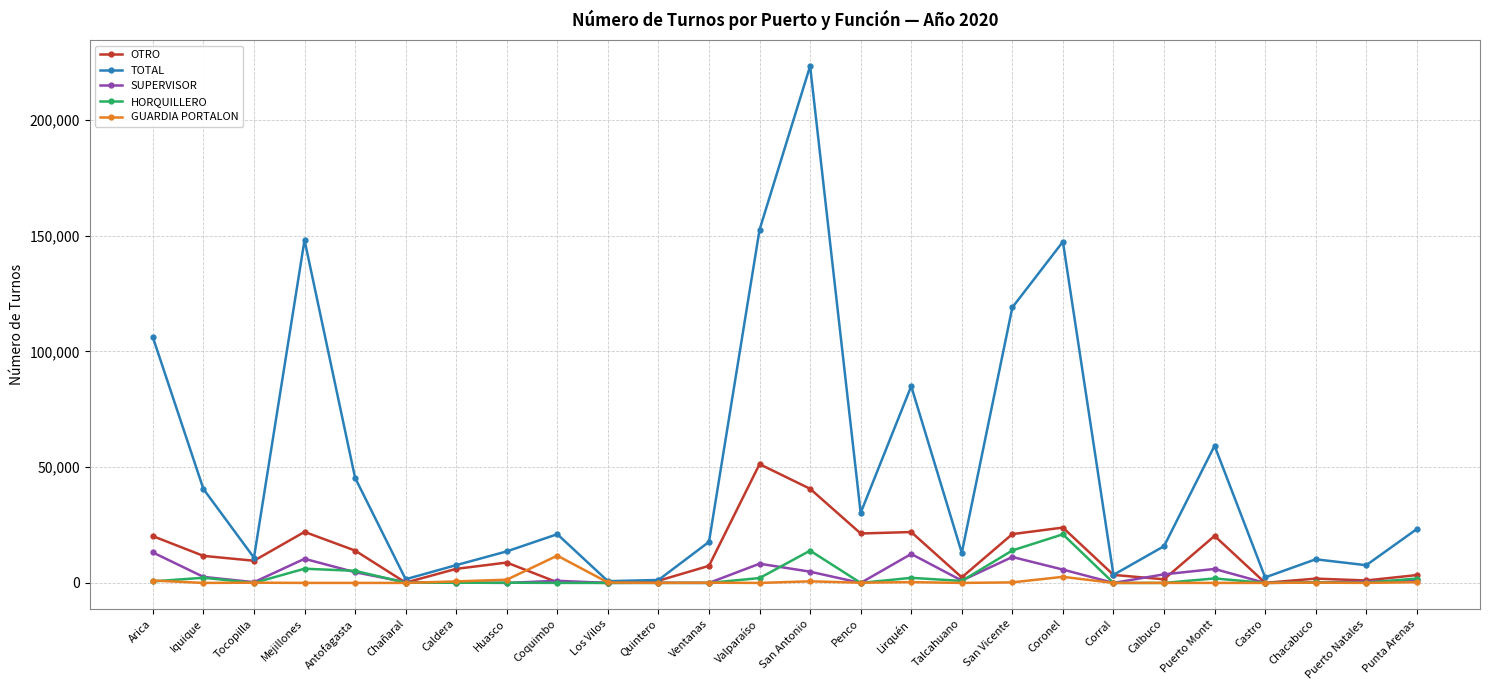

Does the chart display data point markers on the line(s)?

Yes